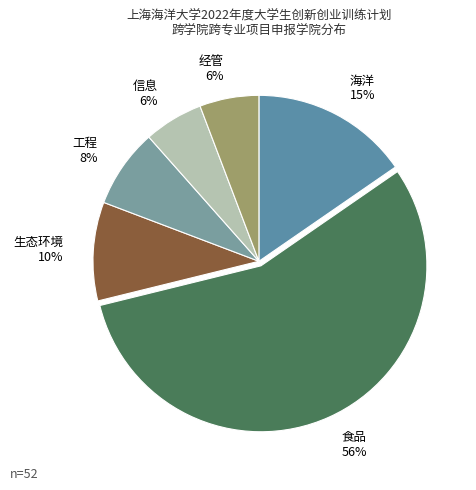

What is the largest slice in the pie chart?

食品